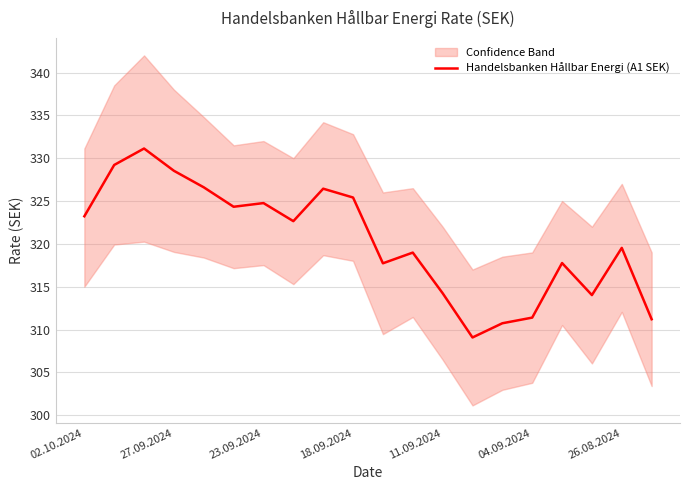

At which label does Handelsbanken Hållbar Energi (A1 SEK) first exceed 322?

02.10.2024